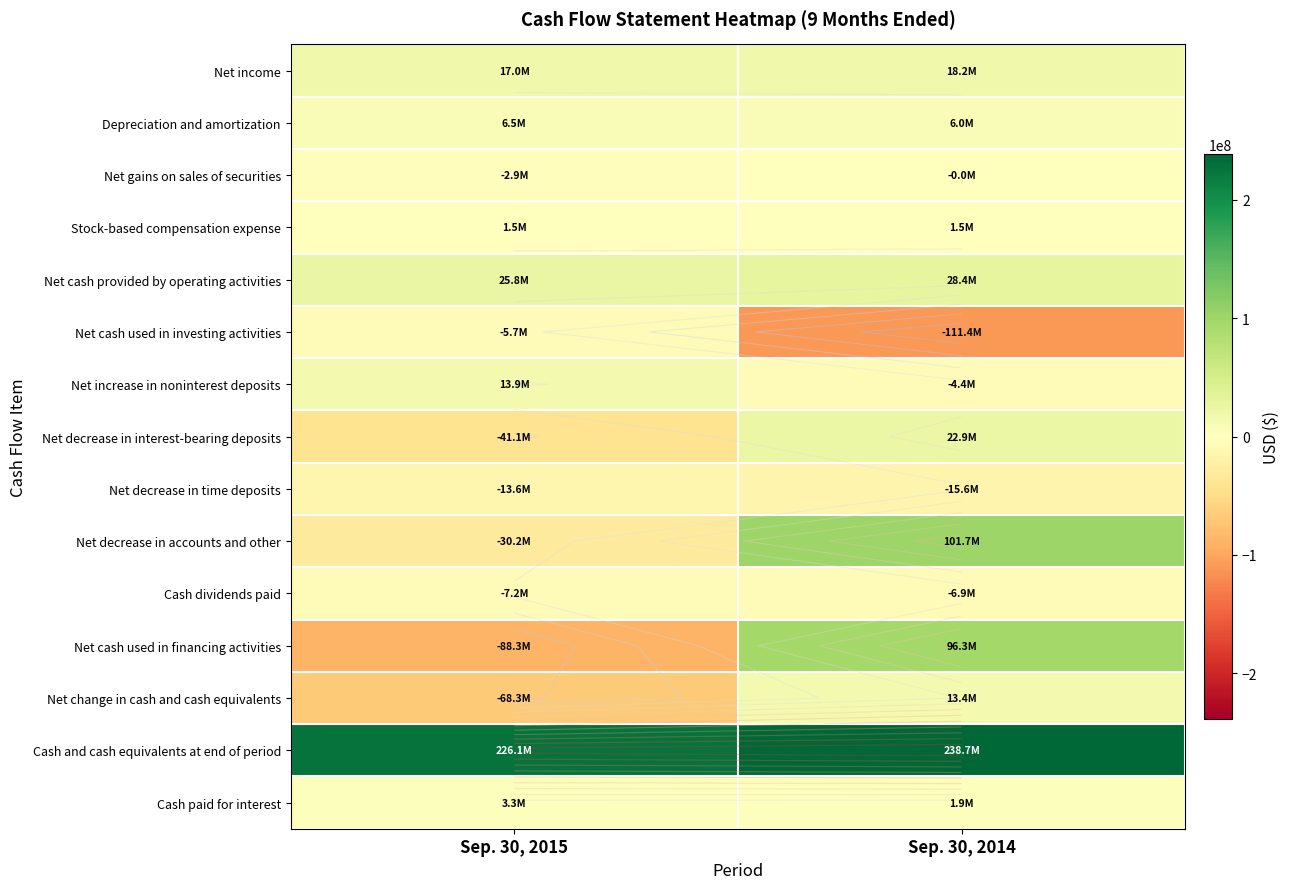

How many values in the Cash paid for interest series are below 3313000?

1